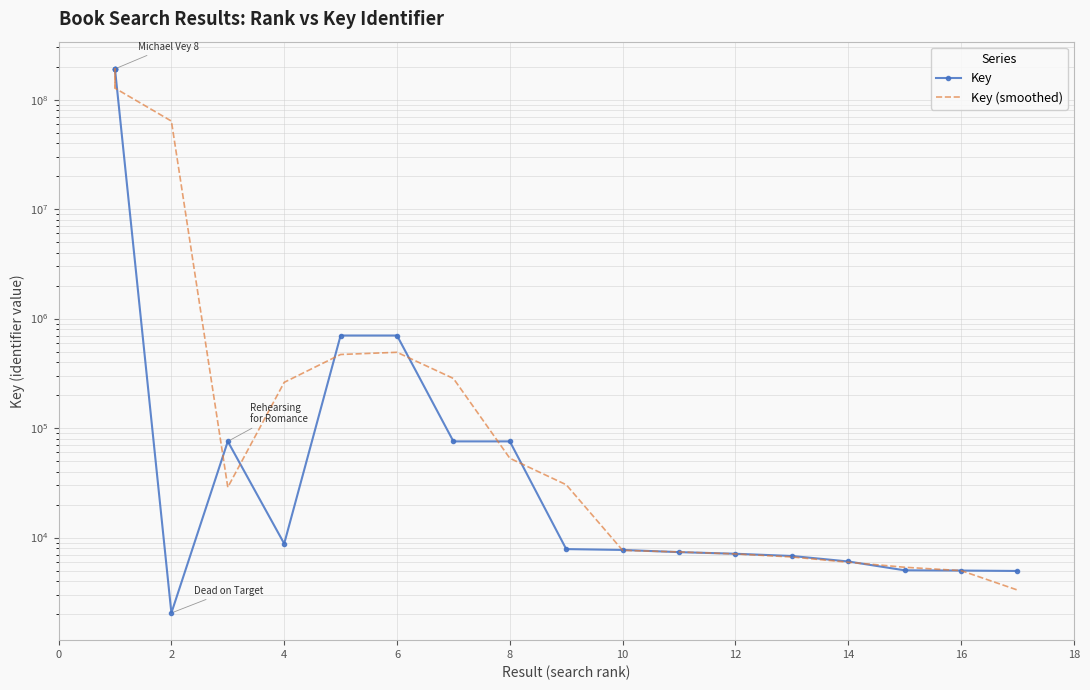

Between 10 and 16, which is larger?

16